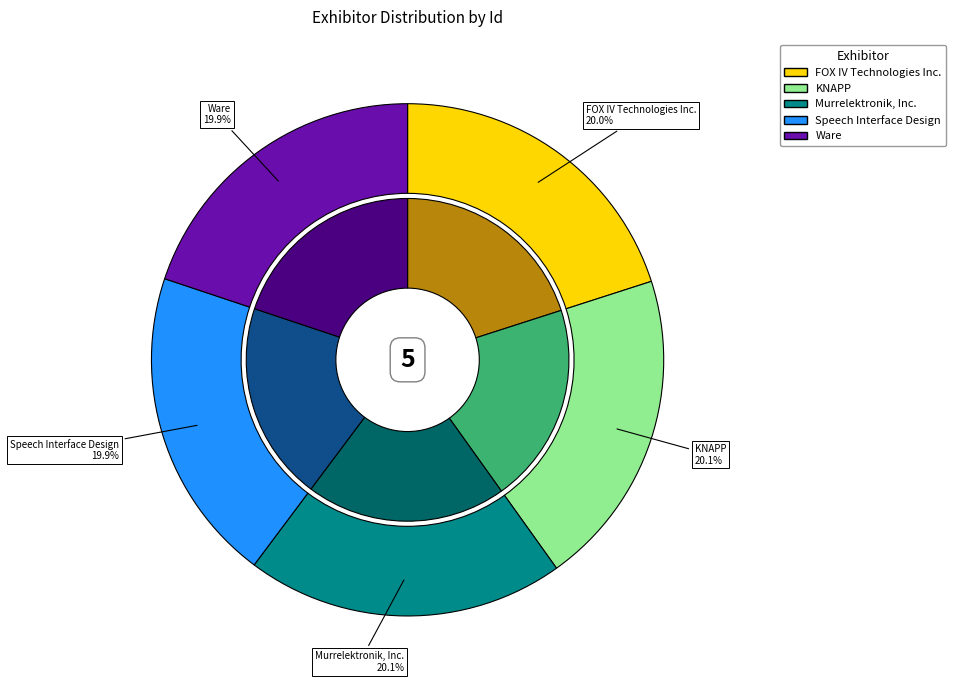

What percentage do Speech Interface Design and KNAPP together represent?

40.0%